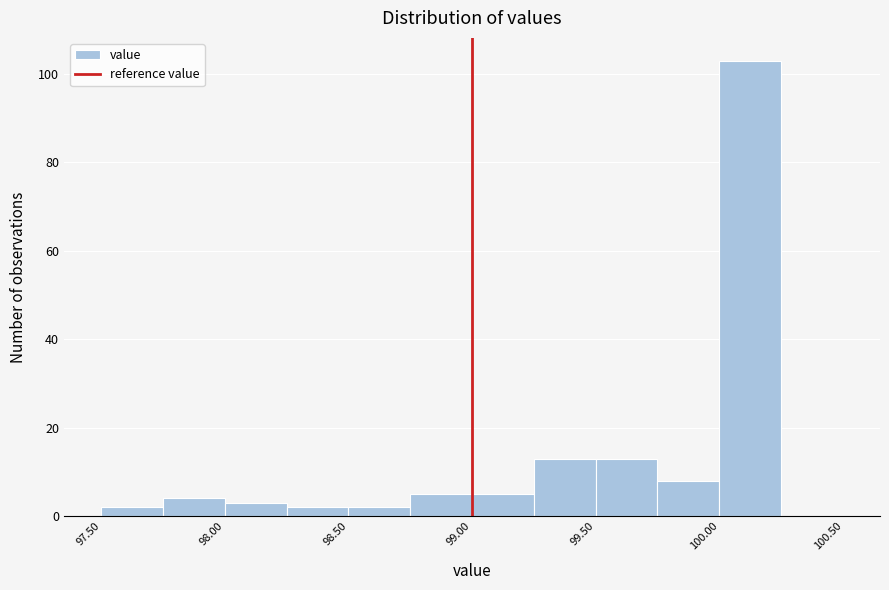

How tall is the bar that spans 98.75 to 99.00 on the x-axis? The values are not printed on the chart, so give them approximately, as read against the axis.

6